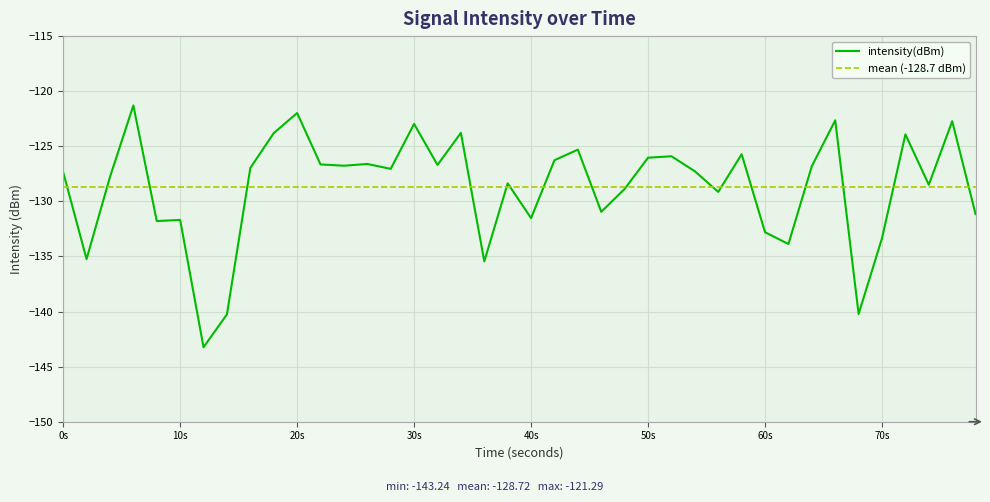

What is the minimum value for intensity(dBm)?

-143.2